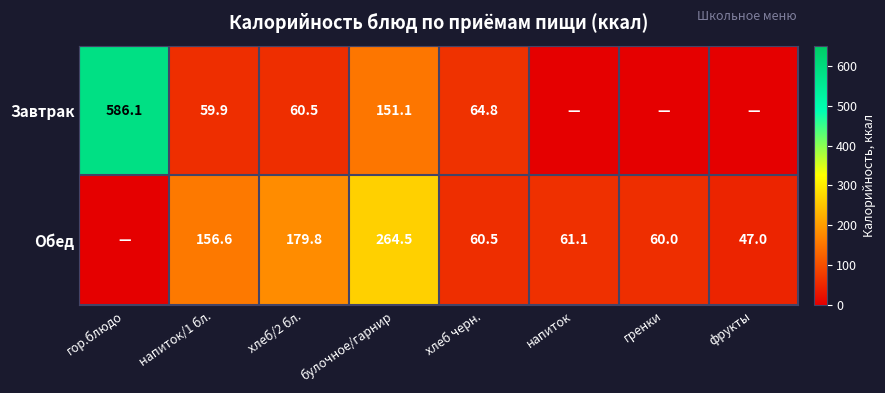

What is the spread (max minus min) of values at хлеб черн.?

4.3